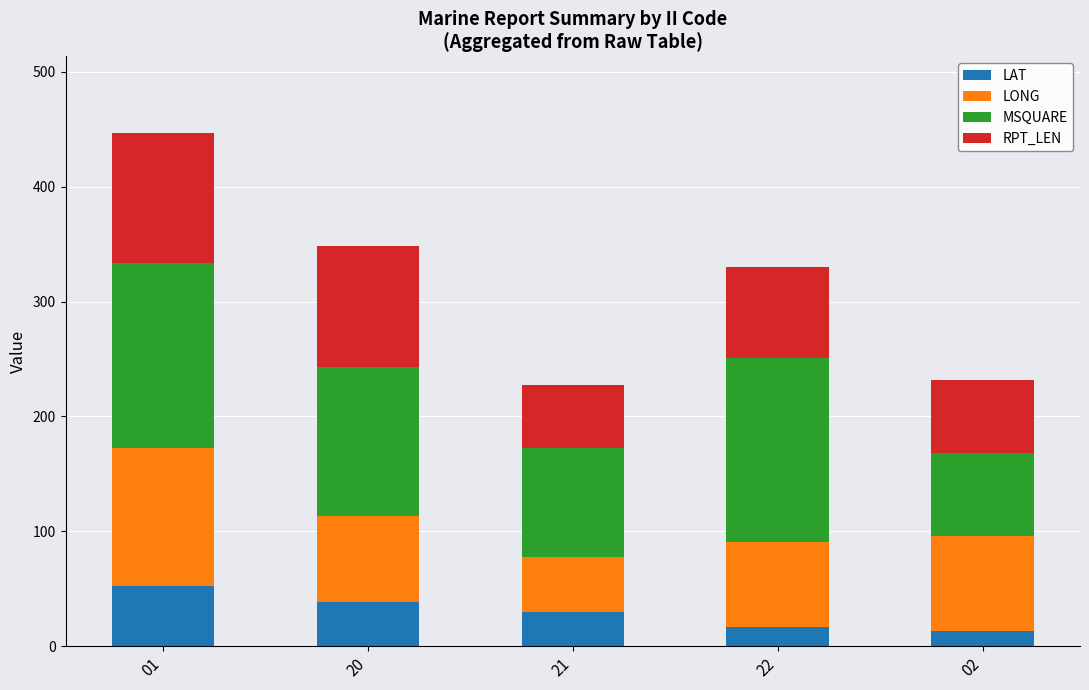

Count the number of categories in the chart.

5